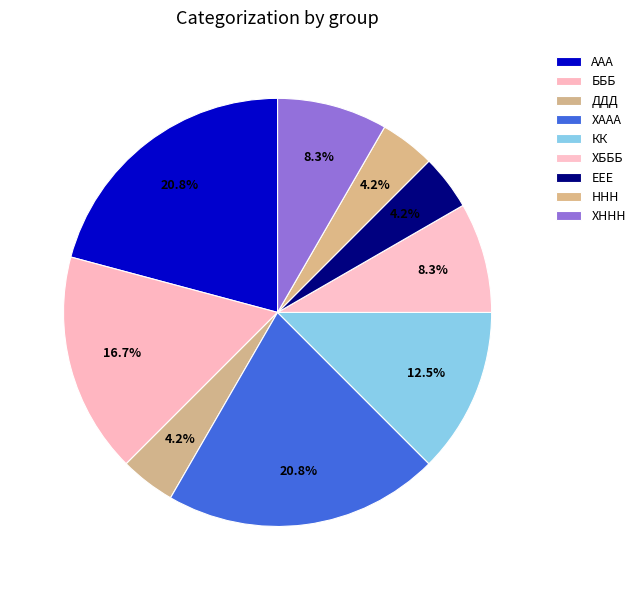

How many slices are in this pie chart?

9